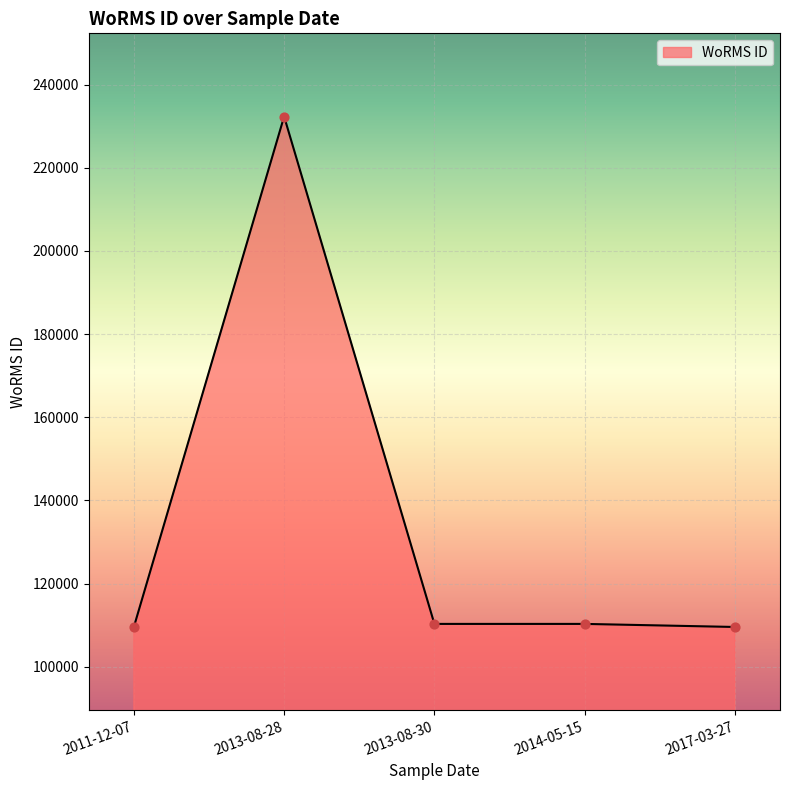

Between 2013-08-28 and 2017-03-27, which is larger?

2013-08-28